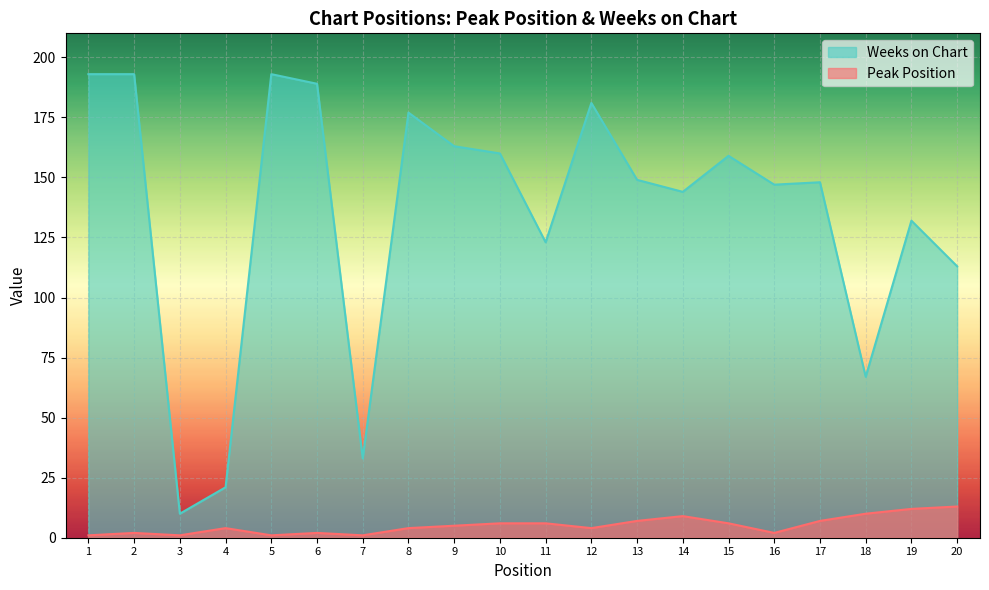

True or false: Peak Position and Weeks on Chart intersect in this chart.

False